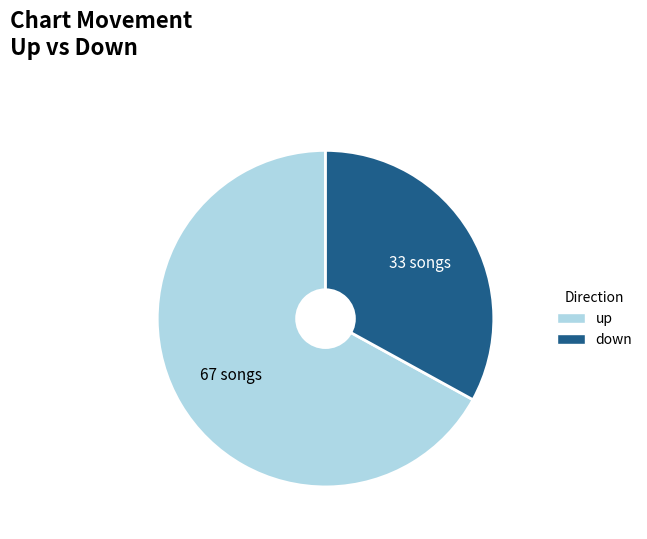

Rank the categories by value from highest to lowest.

up, down